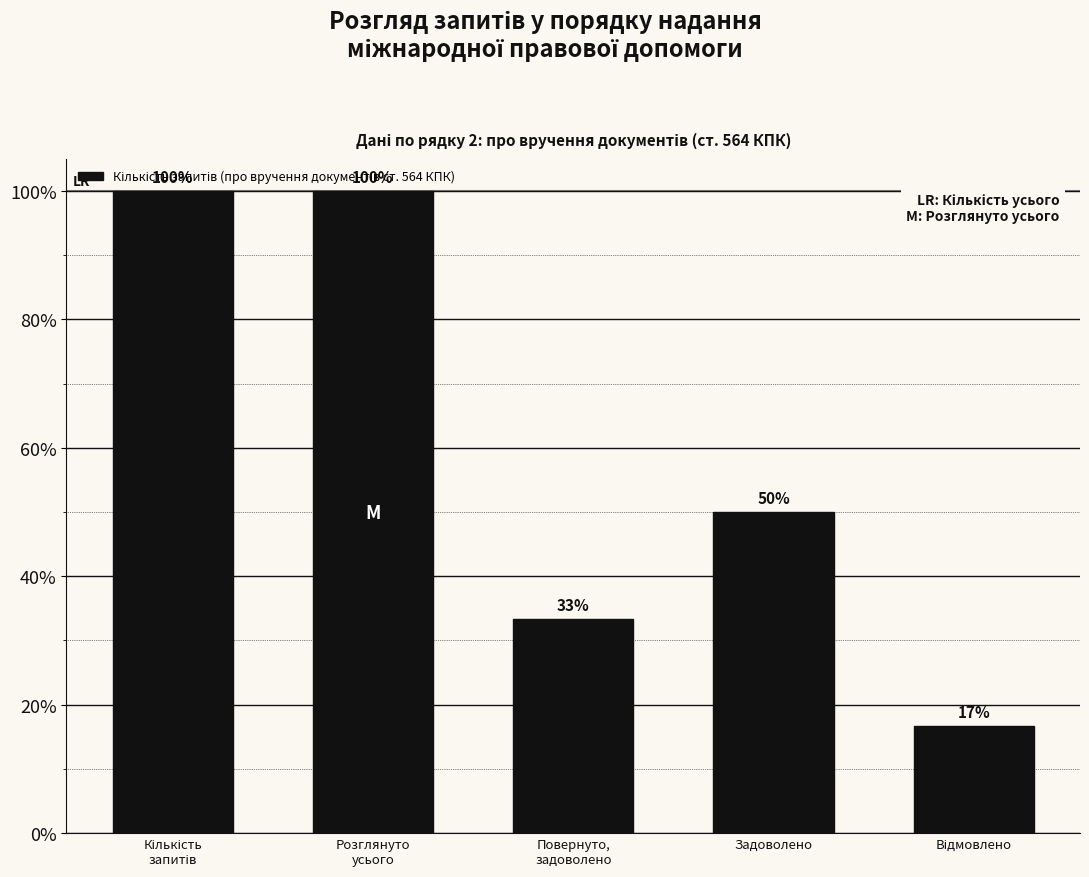

At which label is the value closest to 58?

Задоволено